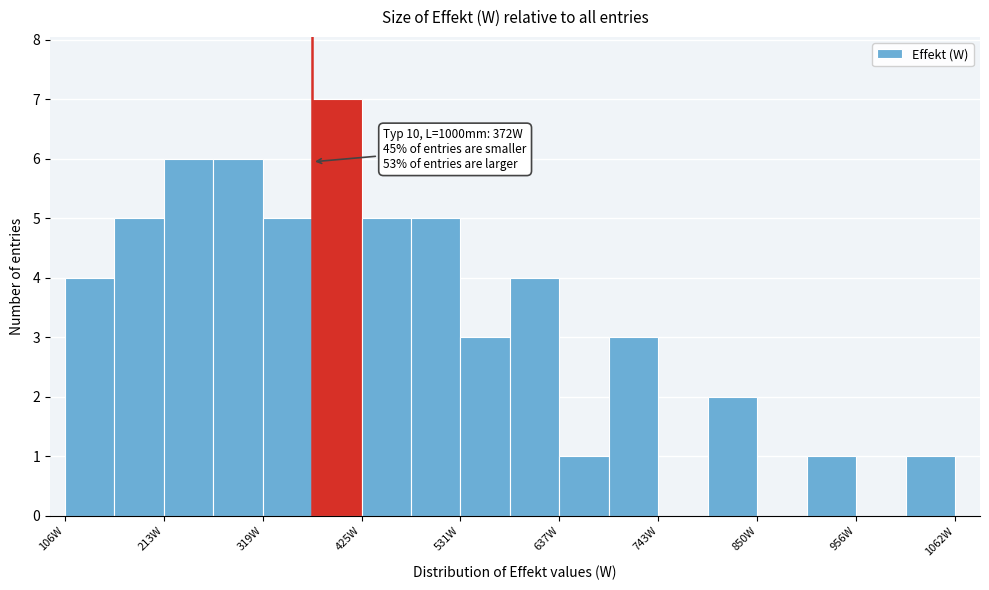

Around what value on the x-axis is the tallest bar? Give the approximate position of its centre, as read against the axis.

400